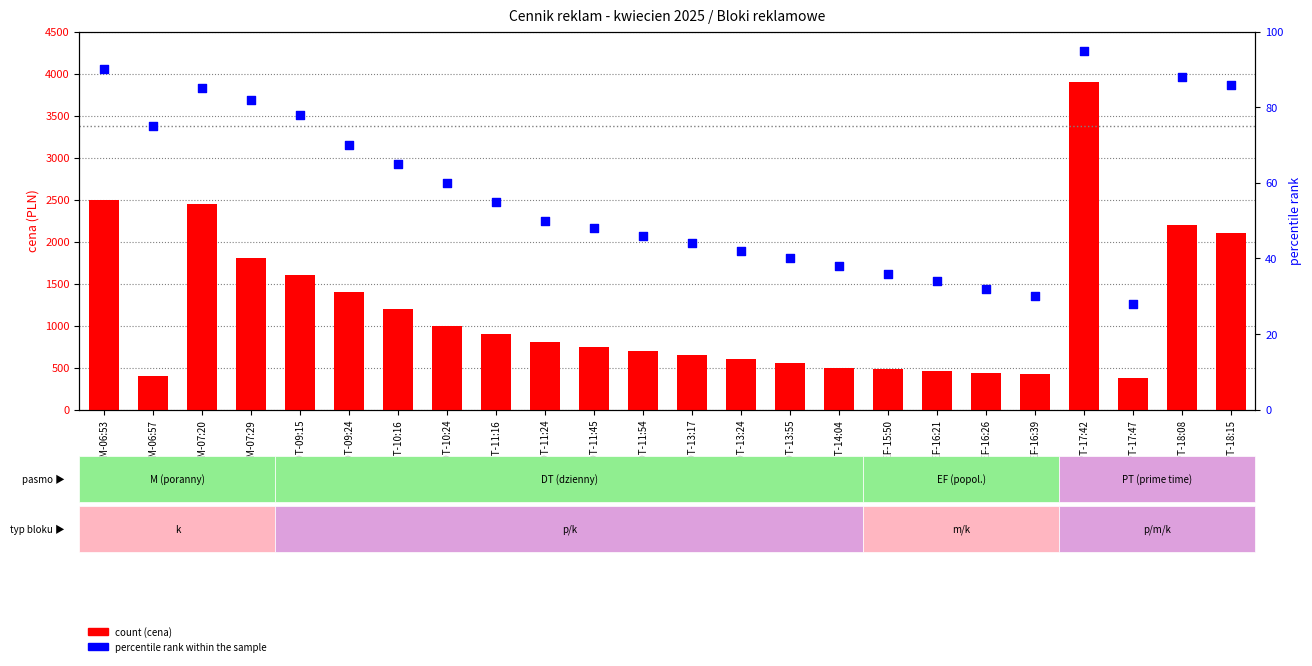

What is the total value across all series at DT-13:24?

642